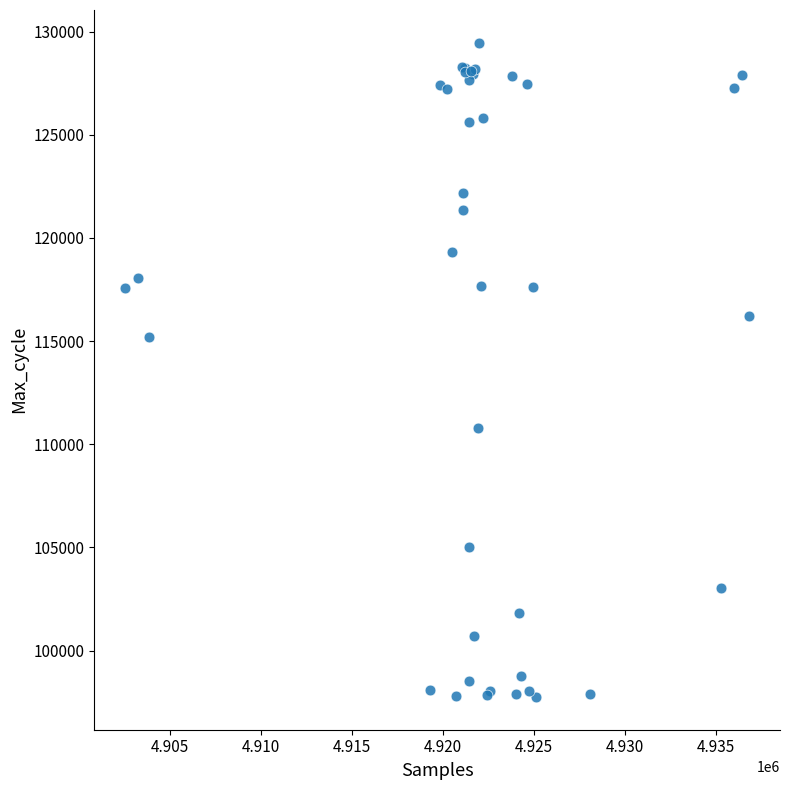

What Y value in the scatter plot is closest to 113606?

115196